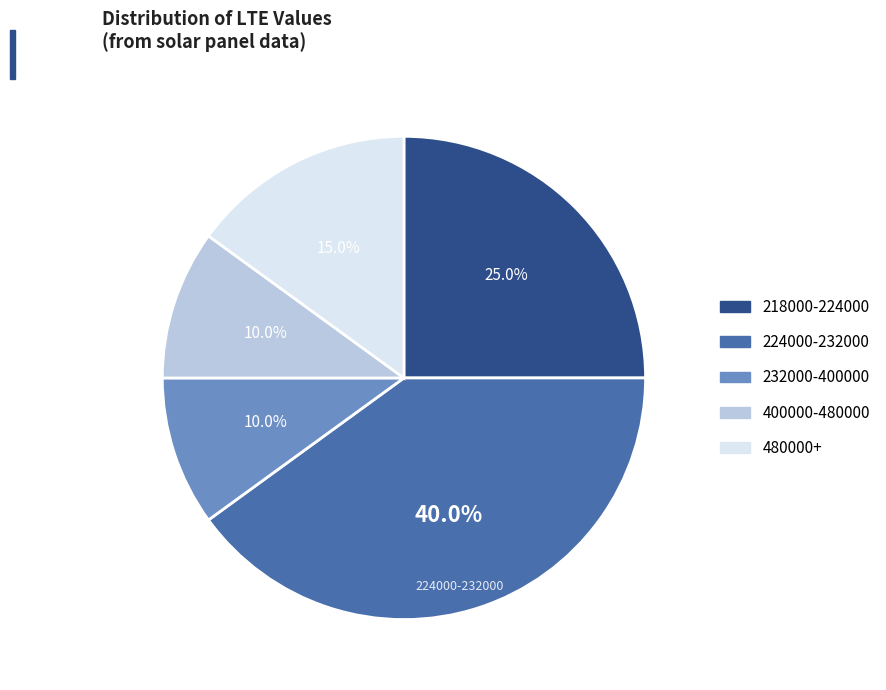

Does any single category account for the majority?

No